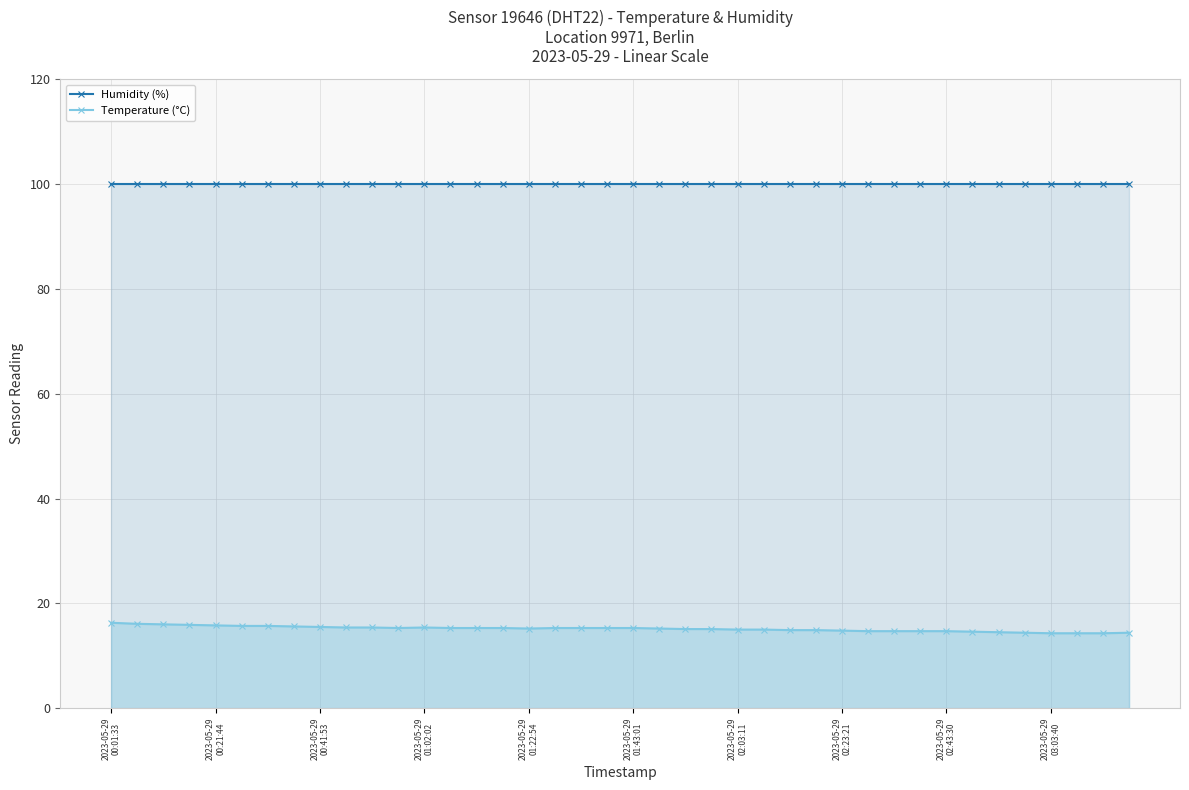

What is the average value of the Temperature (°C) series?

15.2